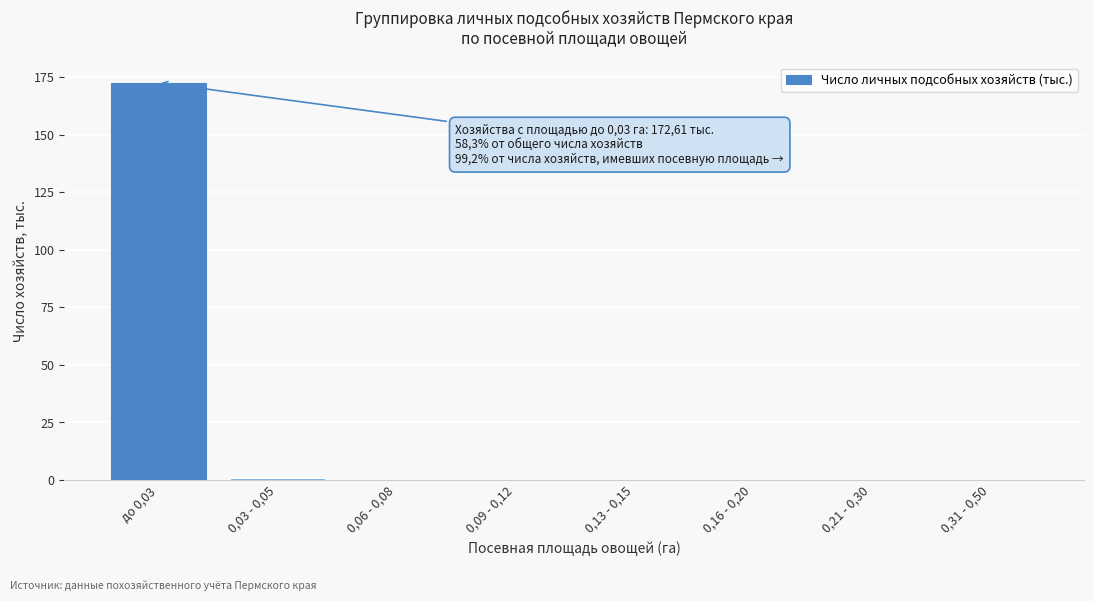

The value at 0,21 - 0,30 is 0.0. True or false?

True